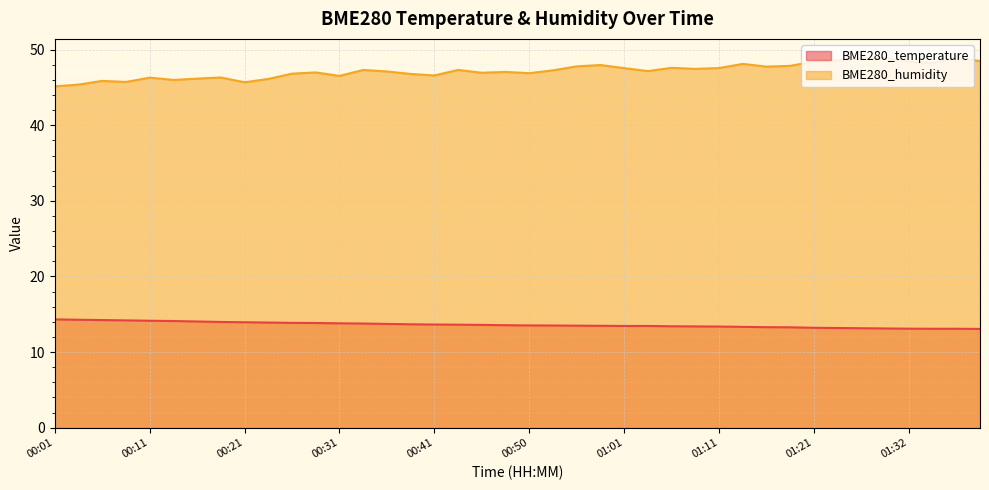

What is the lowest value of the BME280_humidity series?

45.1